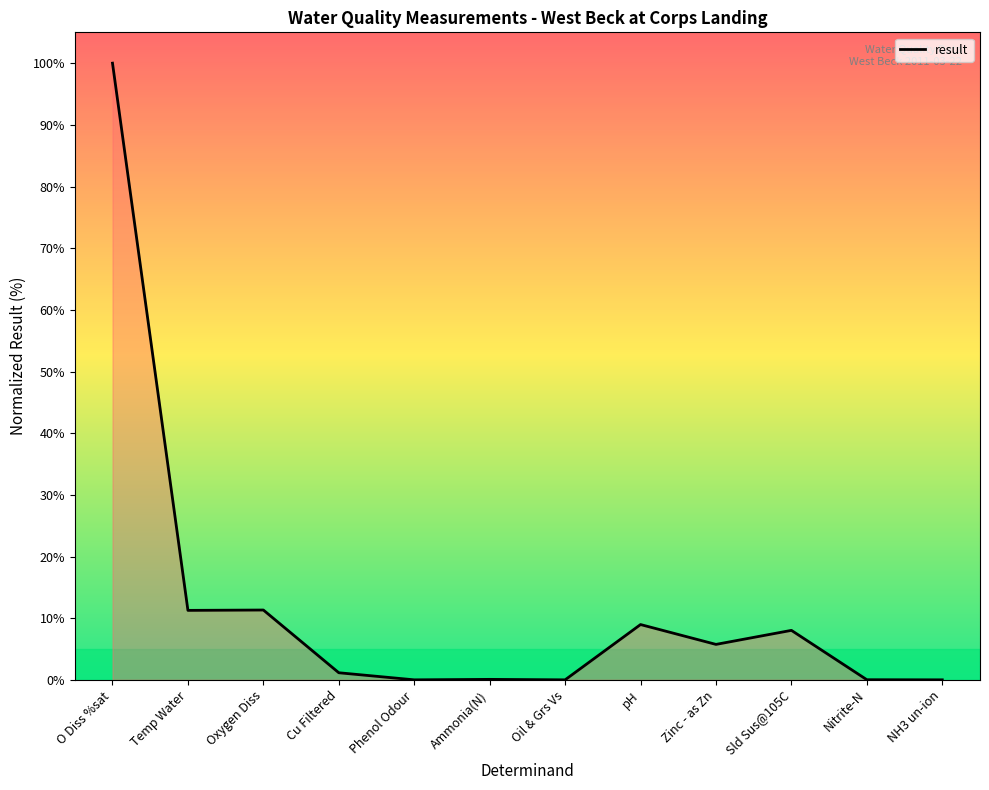

True or false: there are more than 0 points higher than both neighbors.

True